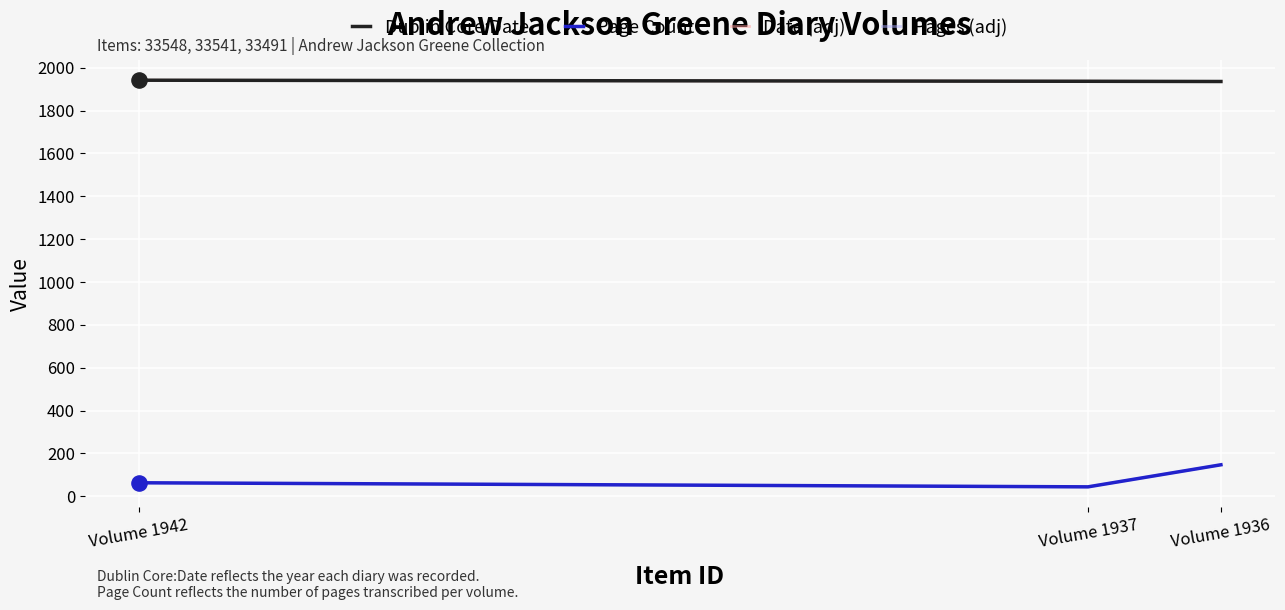

Which series contains the lowest Y value?

Page Count